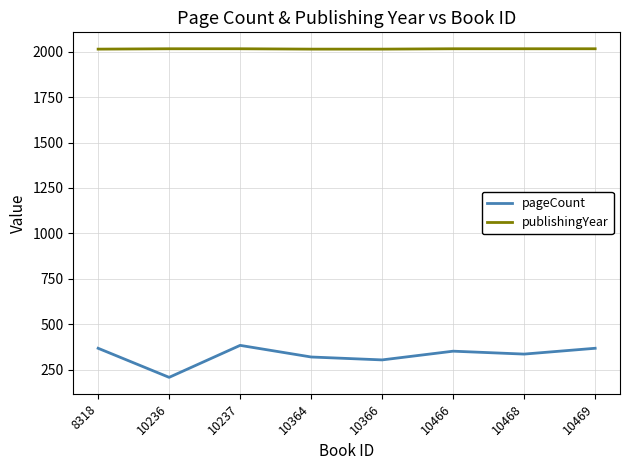

What is the minimum value shown in the chart?

208